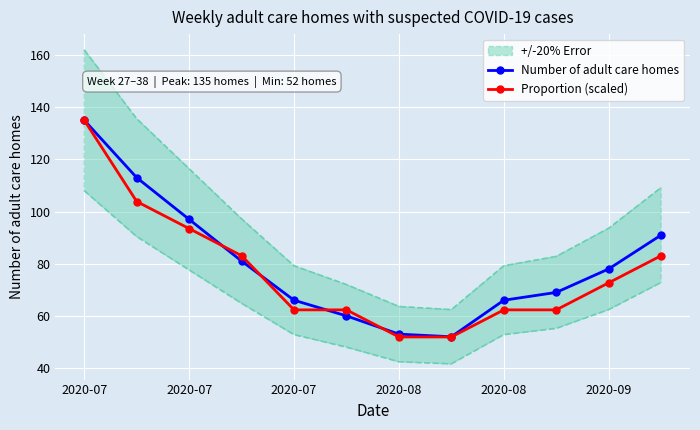

At which label does Number of adult care homes first exceed 78?

2020-07